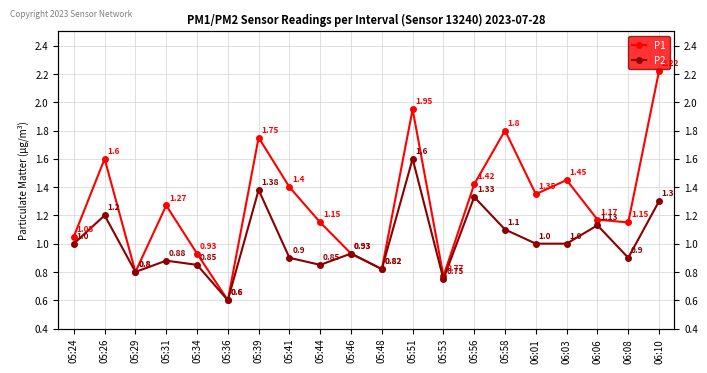

What is the spread (max minus min) of values at 05:58?

0.7